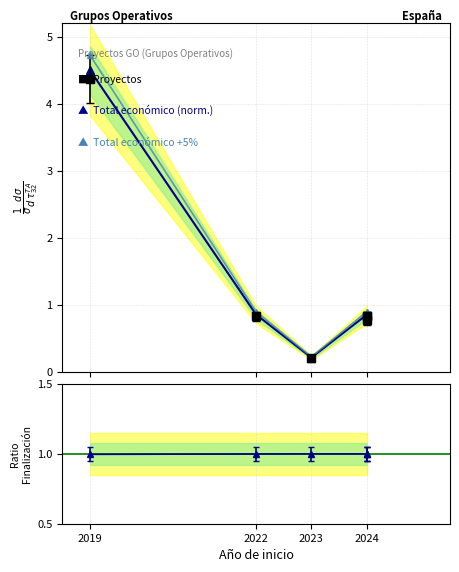

Which category has the highest value in the Total económico +5% series?

2019